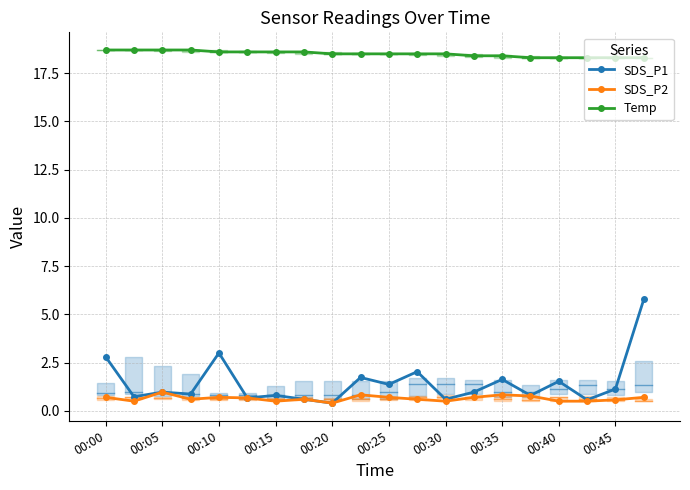

True or false: Temp and SDS_P1 cross at least once.

False